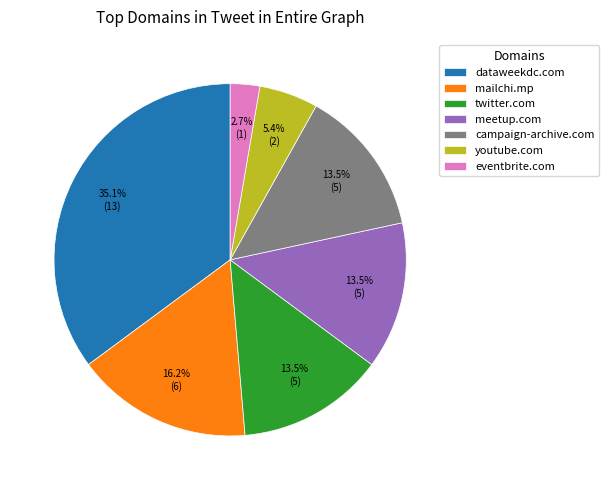

To the nearest percent, what is the difference between the largest and smallest slice percentages?

32%